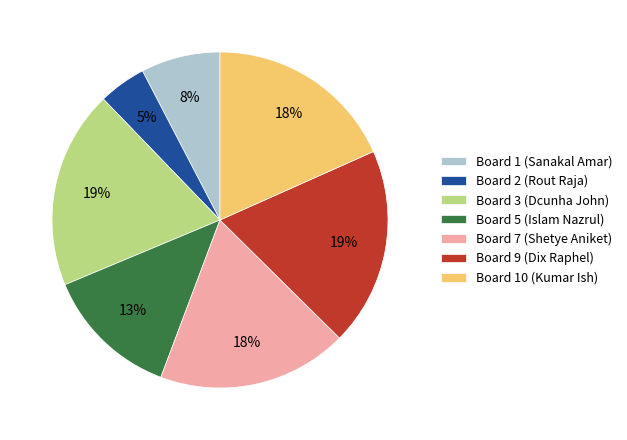

To the nearest percent, what percentage of the pie is Board 3 (Dcunha John)?

19%